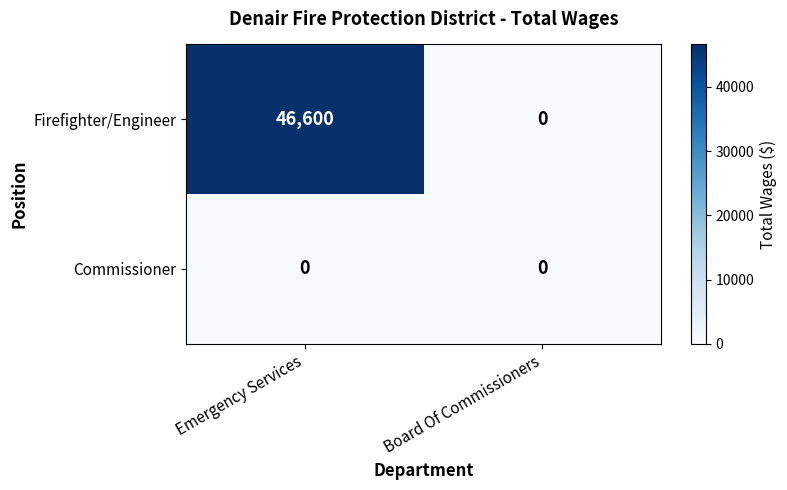

Reading left to right, list all the values displayed in this chart.

Firefighter/Engineer: 46600	0
Commissioner: 0	0